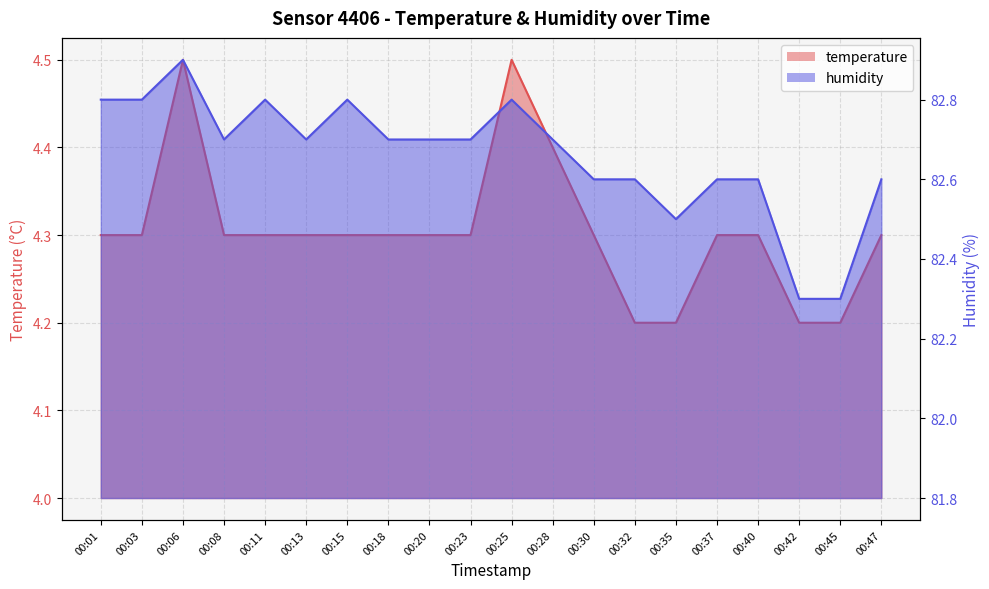

Is the value of temperature at 00:01 greater than the value of humidity at 00:40?

No